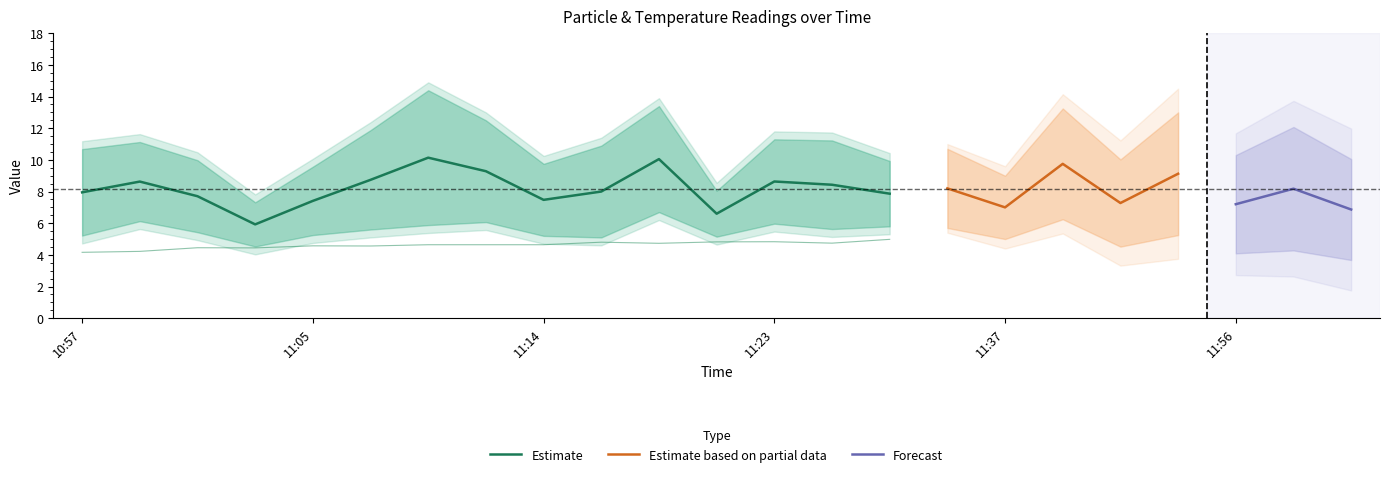

The SDS_P1 series shows 8.2 at 11:50. True or false?

False